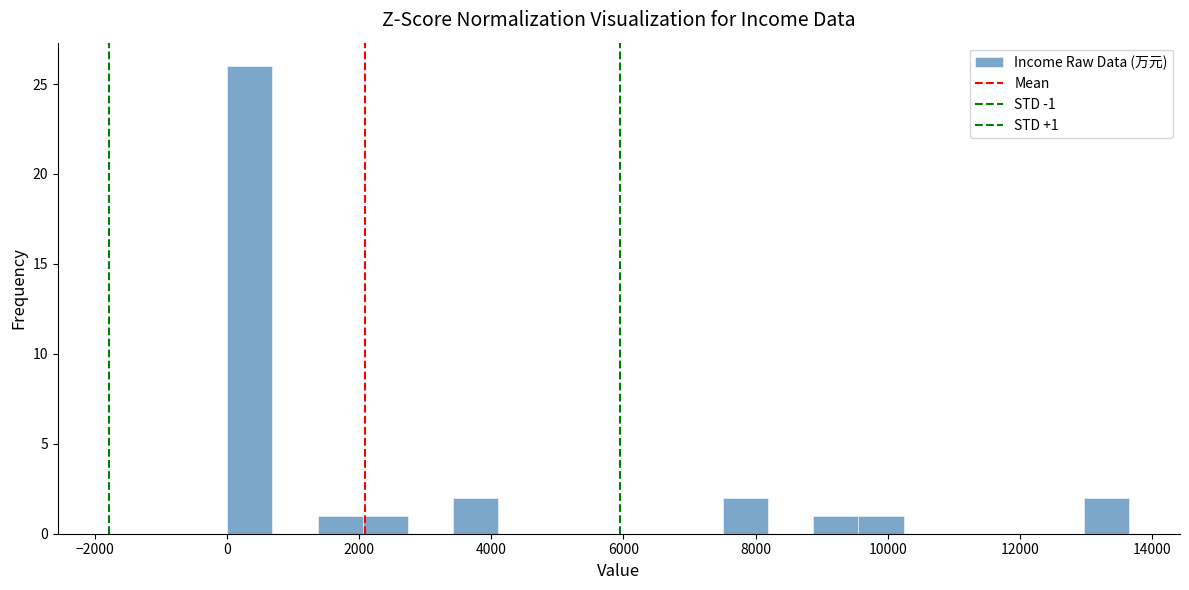

Around what value on the x-axis is the tallest bar? Give the approximate position of its centre, as read against the axis.

400